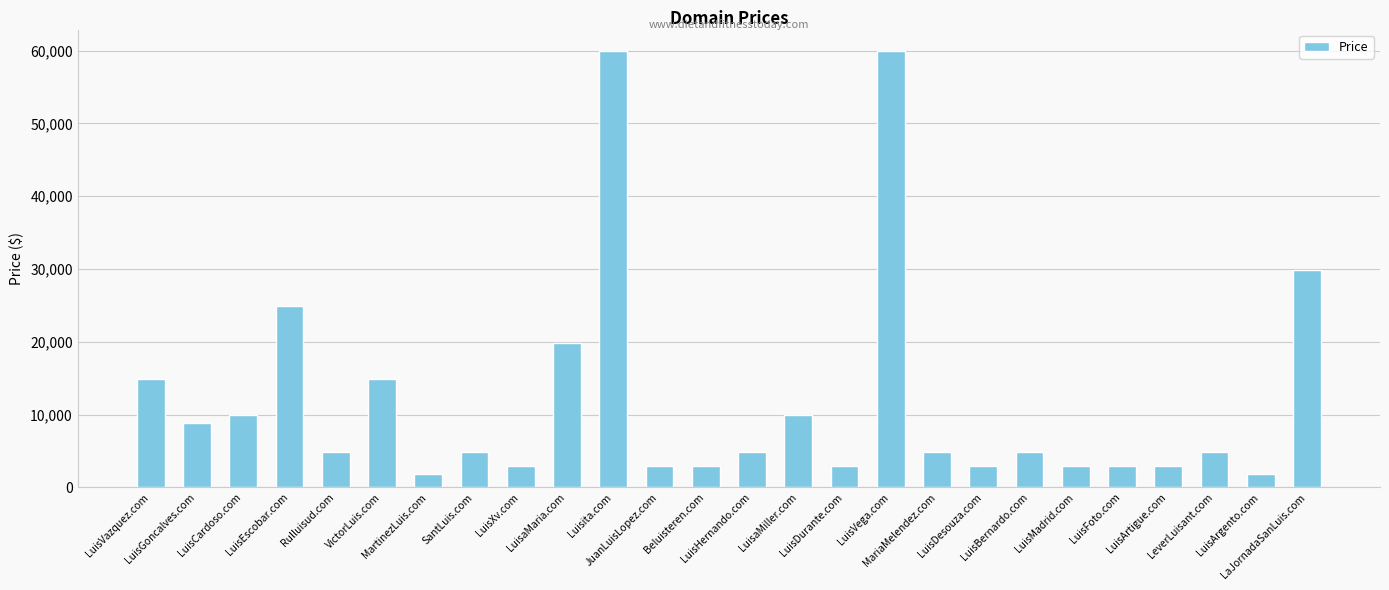

How many distinct data groups are displayed?

1